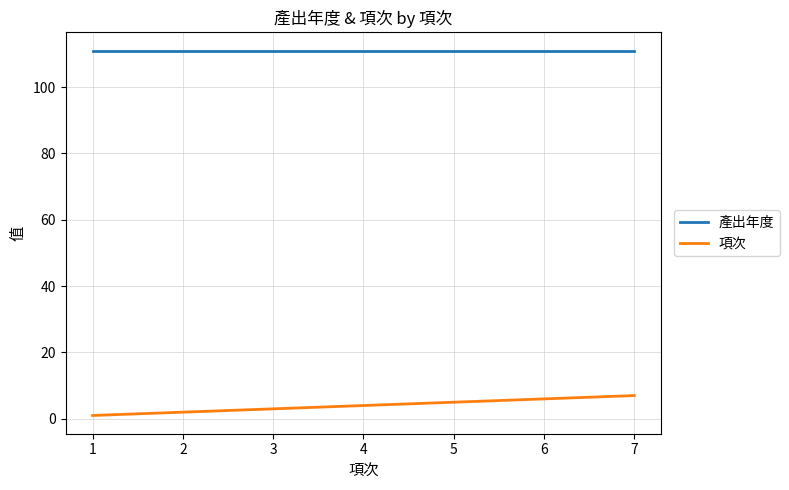

True or false: 項次 has a value of 1 at 1.

True